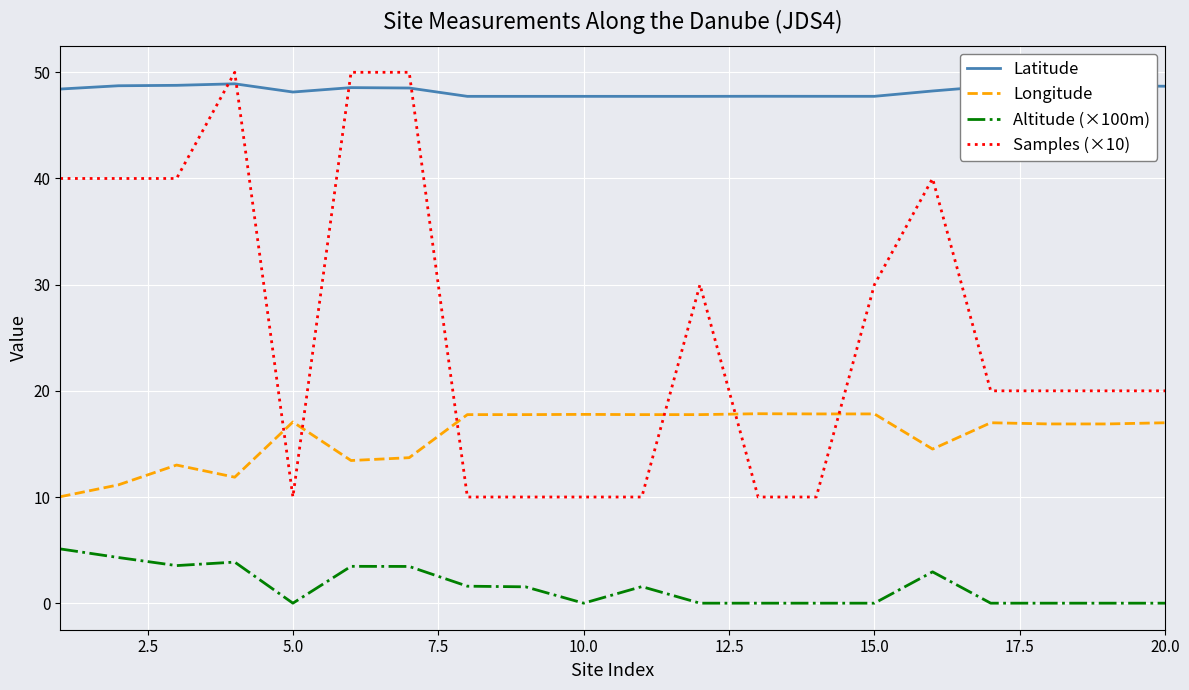

What is the difference between the maximum and minimum values in the Latitude series?

1.2